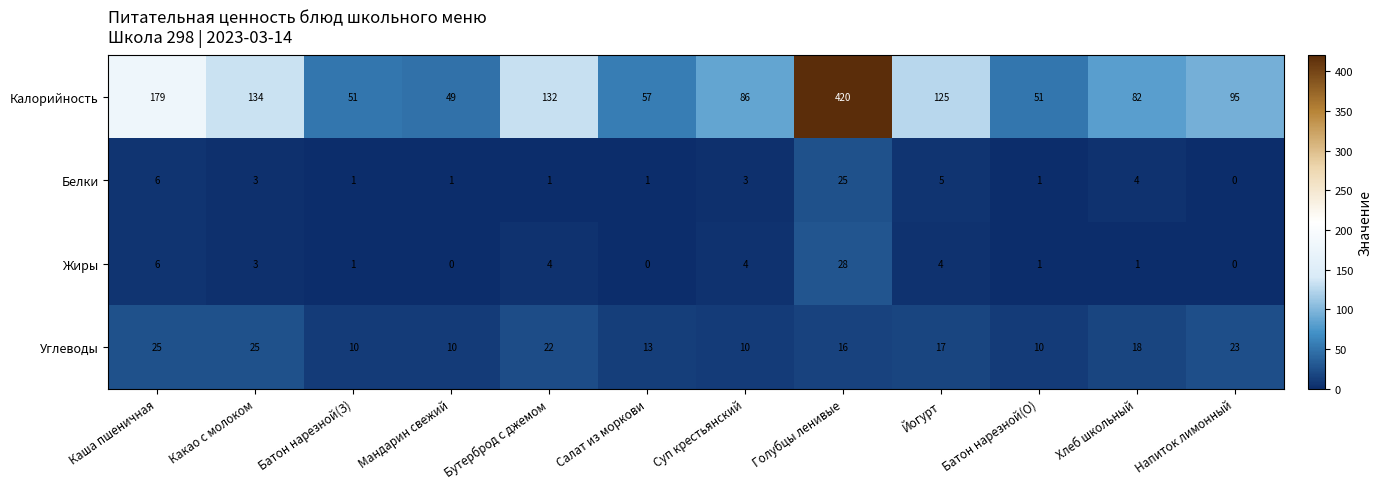

Which series changed the most between Суп крестьянский and Напиток лимонный?

Углеводы